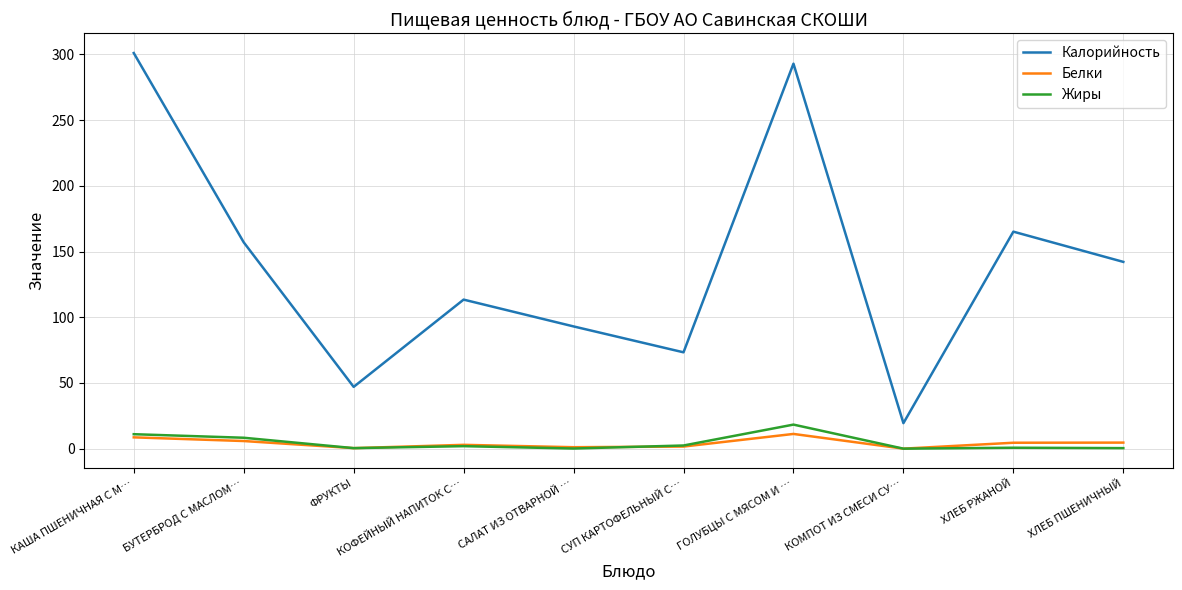

At which label does Калорийность reach its peak?

КАША ПШЕНИЧНАЯ С М…